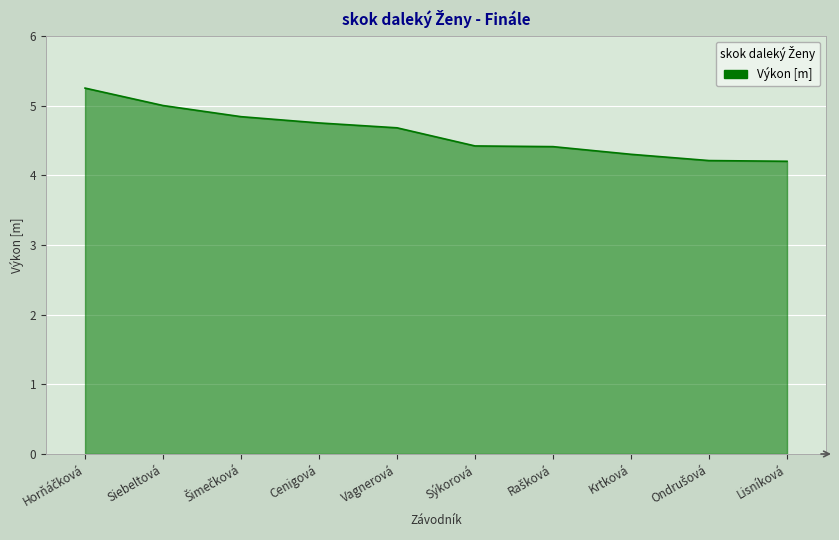

Is it true that the value at Cenigová is 4.8?

True